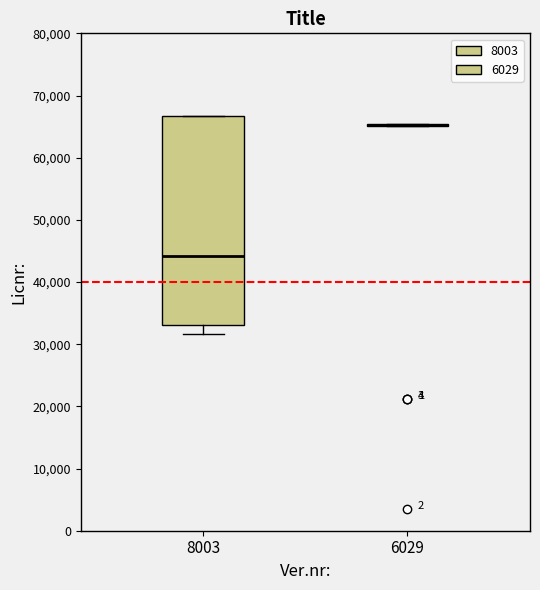

Reading left to right, transcribe this box plot: for each box, give where its median line is, the range the box spans, and where its two whiskers end, as read against the y-axis. The values are not printed on the chart, so give them approximately, as read against the axis.

8003: median 44000, box 33000 to 67000, whiskers 32000 to 67000
6029: box collapsed to a line at 65000, whiskers 65000 to 65000